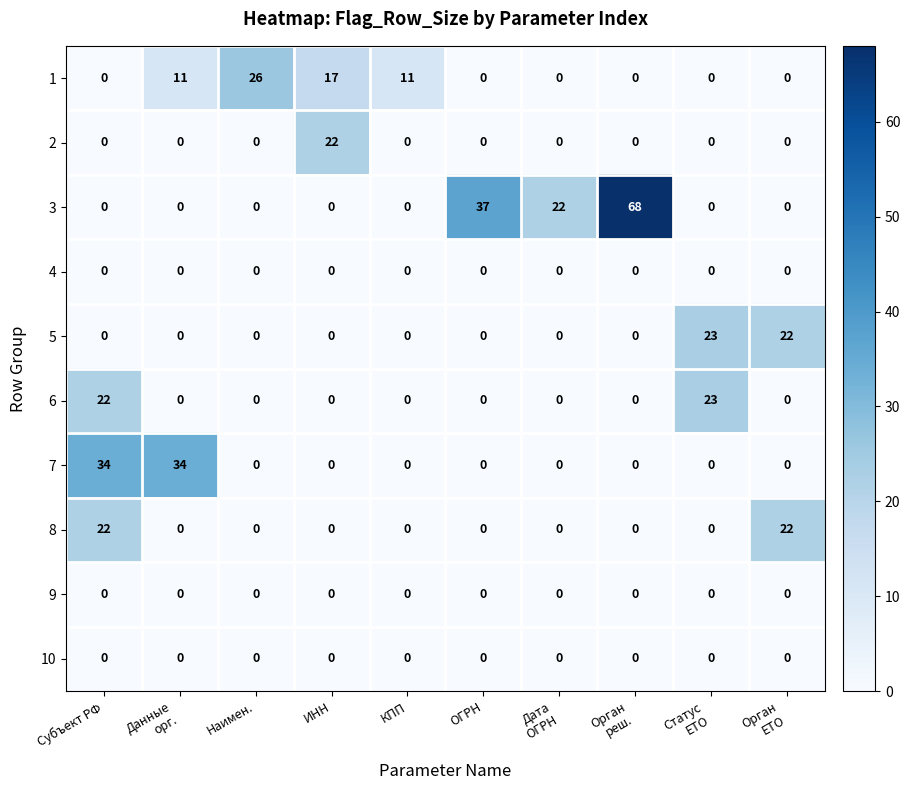

Between Субъект РФ and Наимен., which series saw the biggest shift?

7